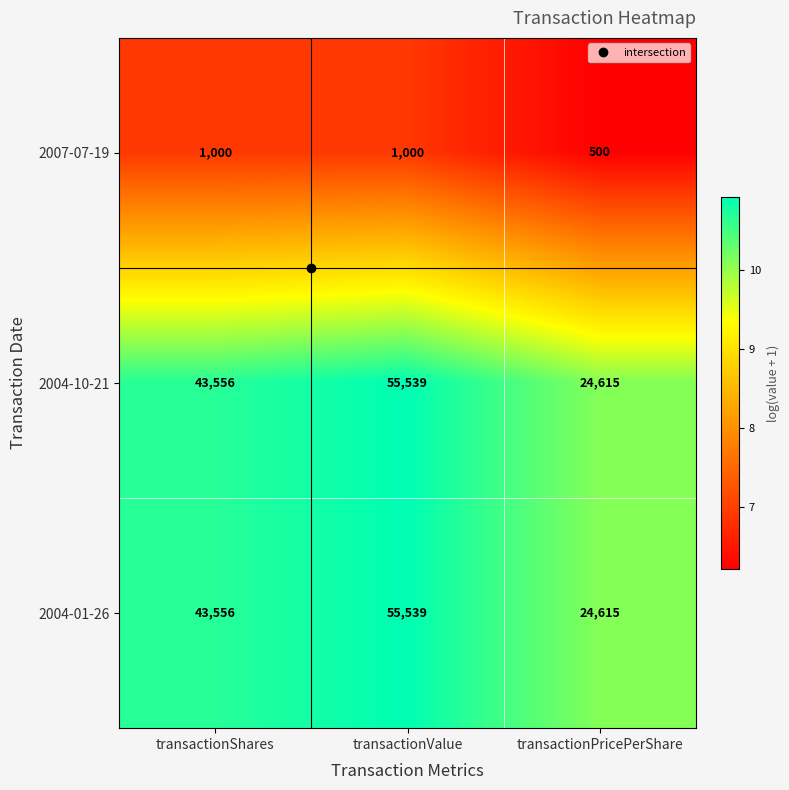

What is the difference between the highest and lowest values at transactionPricePerShare?

24115